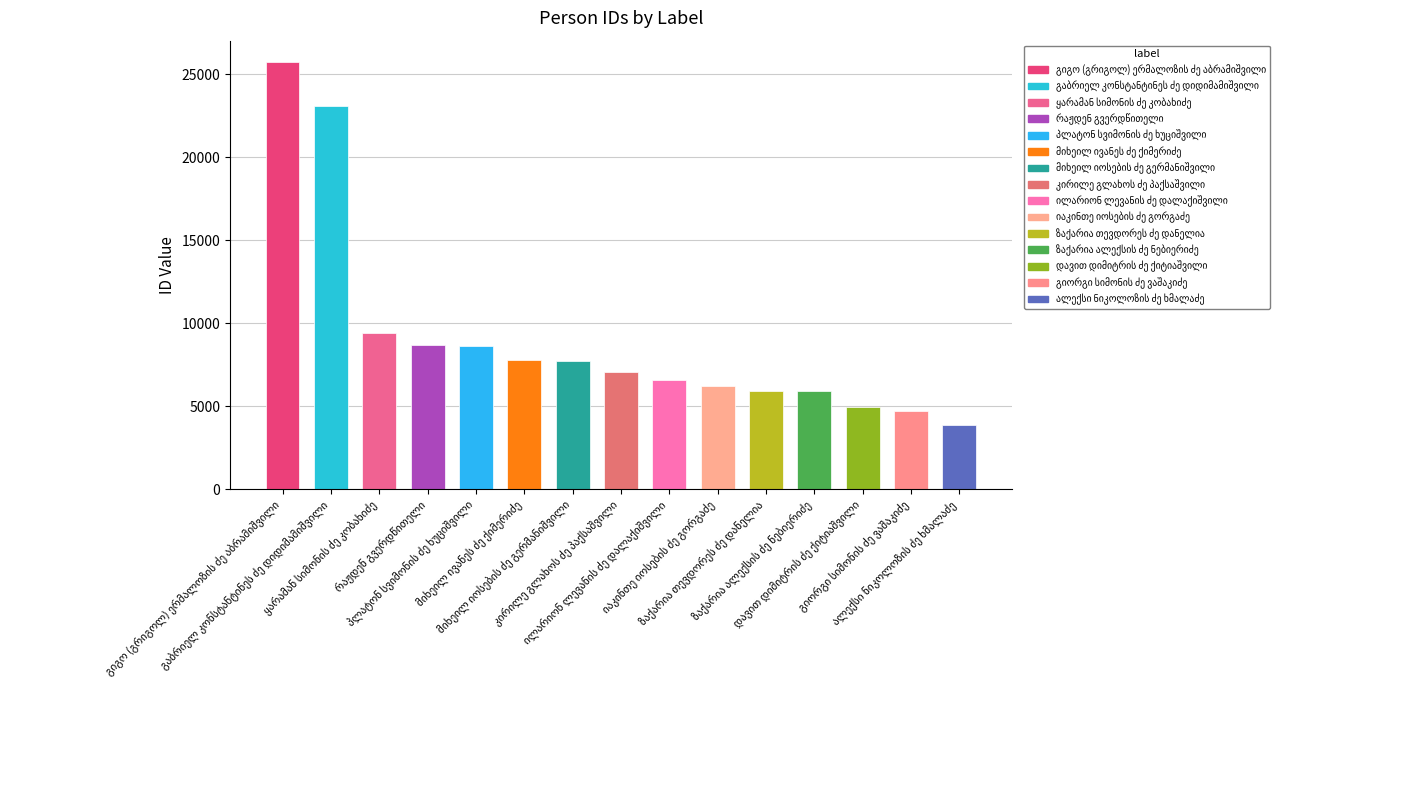

What is the sum of all values?

136317